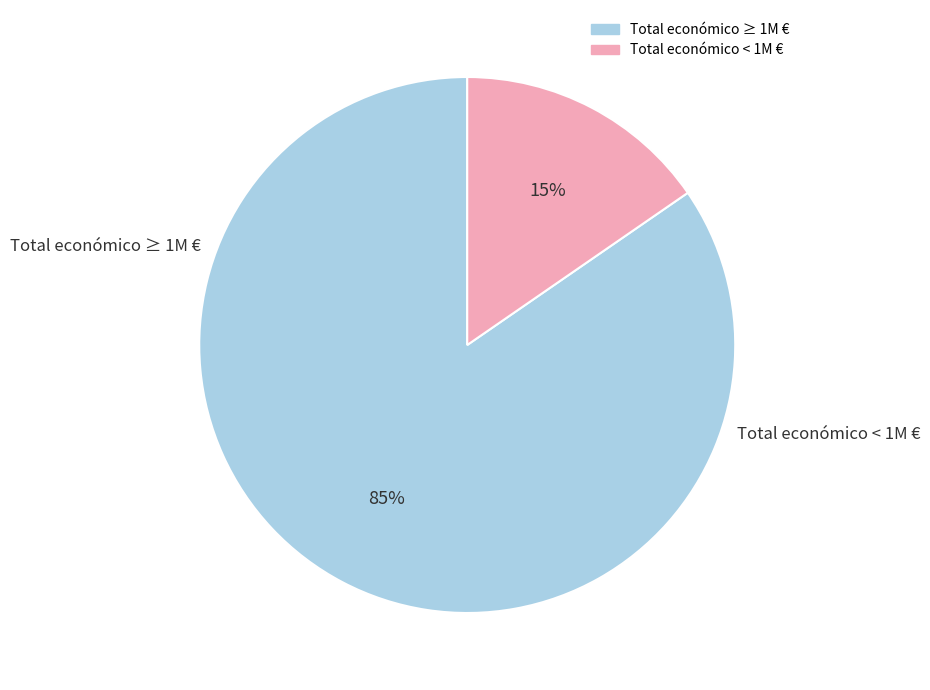

Is there any slice that represents more than half of the pie?

Yes